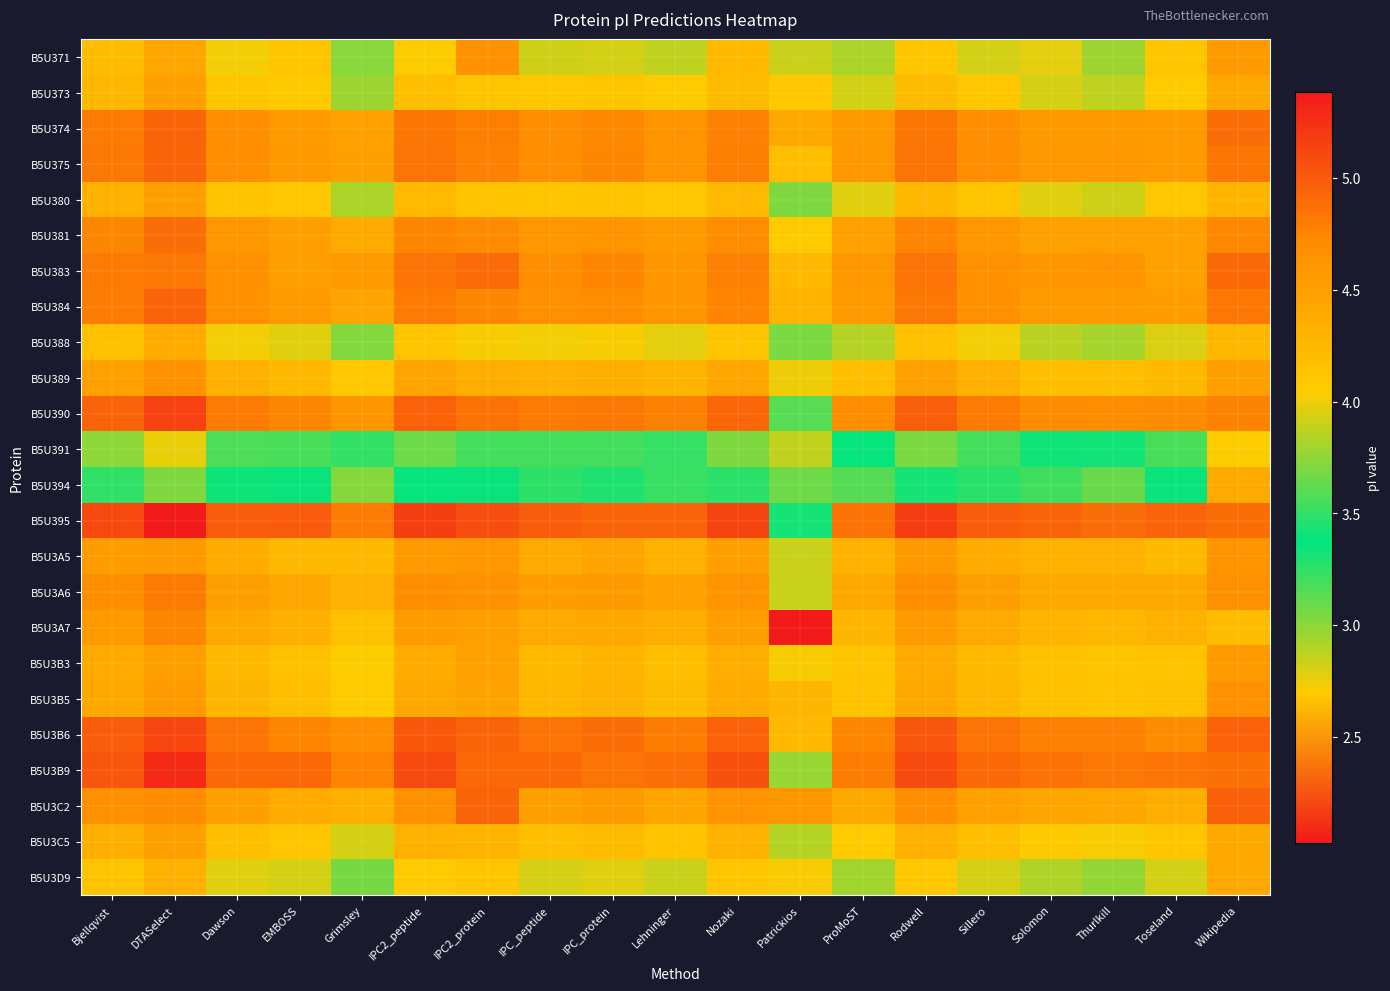

Reading left to right, what are all the values shown in this chart?

B5U371: Bjellqvist=4.2	DTASelect=4.4	Dawson=4.0	EMBOSS=4.1	Grimsley=3.7	IPC2_peptide=4.0	IPC2_protein=4.6	IPC_peptide=3.9	IPC_protein=3.9	Lehninger=3.9	Nozaki=4.2	Patrickios=3.9	ProMoST=3.8	Rodwell=4.1	Sillero=3.9	Solomon=4.0	Thurlkill=3.8	Toseland=4.1	Wikipedia=4.6
B5U373: Bjellqvist=4.3	DTASelect=4.5	Dawson=4.1	EMBOSS=4.1	Grimsley=3.8	IPC2_peptide=4.2	IPC2_protein=4.1	IPC_peptide=4.1	IPC_protein=4.1	Lehninger=4.0	Nozaki=4.2	Patrickios=4.1	ProMoST=3.9	Rodwell=4.2	Sillero=4.1	Solomon=3.9	Thurlkill=3.9	Toseland=4.0	Wikipedia=4.4
B5U374: Bjellqvist=4.8	DTASelect=4.9	Dawson=4.7	EMBOSS=4.6	Grimsley=4.5	IPC2_peptide=4.8	IPC2_protein=4.8	IPC_peptide=4.7	IPC_protein=4.7	Lehninger=4.6	Nozaki=4.8	Patrickios=4.4	ProMoST=4.6	Rodwell=4.8	Sillero=4.7	Solomon=4.6	Thurlkill=4.6	Toseland=4.5	Wikipedia=4.9
B5U375: Bjellqvist=4.8	DTASelect=4.9	Dawson=4.7	EMBOSS=4.6	Grimsley=4.5	IPC2_peptide=4.9	IPC2_protein=4.8	IPC_peptide=4.7	IPC_protein=4.7	Lehninger=4.6	Nozaki=4.8	Patrickios=4.2	ProMoST=4.6	Rodwell=4.9	Sillero=4.7	Solomon=4.6	Thurlkill=4.6	Toseland=4.5	Wikipedia=4.8
B5U380: Bjellqvist=4.3	DTASelect=4.5	Dawson=4.1	EMBOSS=4.1	Grimsley=3.8	IPC2_peptide=4.2	IPC2_protein=4.1	IPC_peptide=4.1	IPC_protein=4.1	Lehninger=4.1	Nozaki=4.2	Patrickios=3.7	ProMoST=4.0	Rodwell=4.3	Sillero=4.1	Solomon=4.0	Thurlkill=3.9	Toseland=4.1	Wikipedia=4.3
B5U381: Bjellqvist=4.7	DTASelect=4.9	Dawson=4.6	EMBOSS=4.5	Grimsley=4.4	IPC2_peptide=4.7	IPC2_protein=4.7	IPC_peptide=4.6	IPC_protein=4.6	Lehninger=4.5	Nozaki=4.7	Patrickios=4.0	ProMoST=4.5	Rodwell=4.8	Sillero=4.6	Solomon=4.5	Thurlkill=4.5	Toseland=4.5	Wikipedia=4.7
B5U383: Bjellqvist=4.8	DTASelect=4.8	Dawson=4.7	EMBOSS=4.5	Grimsley=4.5	IPC2_peptide=4.9	IPC2_protein=4.9	IPC_peptide=4.7	IPC_protein=4.7	Lehninger=4.6	Nozaki=4.8	Patrickios=4.2	ProMoST=4.6	Rodwell=4.9	Sillero=4.7	Solomon=4.6	Thurlkill=4.6	Toseland=4.5	Wikipedia=4.9
B5U384: Bjellqvist=4.8	DTASelect=5.0	Dawson=4.7	EMBOSS=4.6	Grimsley=4.5	IPC2_peptide=4.8	IPC2_protein=4.7	IPC_peptide=4.7	IPC_protein=4.7	Lehninger=4.6	Nozaki=4.8	Patrickios=4.3	ProMoST=4.5	Rodwell=4.8	Sillero=4.7	Solomon=4.5	Thurlkill=4.5	Toseland=4.5	Wikipedia=4.8
B5U388: Bjellqvist=4.2	DTASelect=4.4	Dawson=4.0	EMBOSS=4.0	Grimsley=3.7	IPC2_peptide=4.1	IPC2_protein=4.0	IPC_peptide=4.0	IPC_protein=4.0	Lehninger=4.0	Nozaki=4.1	Patrickios=3.7	ProMoST=3.8	Rodwell=4.2	Sillero=4.0	Solomon=3.9	Thurlkill=3.8	Toseland=3.9	Wikipedia=4.3
B5U389: Bjellqvist=4.5	DTASelect=4.6	Dawson=4.3	EMBOSS=4.2	Grimsley=4.1	IPC2_peptide=4.5	IPC2_protein=4.4	IPC_peptide=4.3	IPC_protein=4.4	Lehninger=4.3	Nozaki=4.4	Patrickios=4.0	ProMoST=4.2	Rodwell=4.5	Sillero=4.3	Solomon=4.2	Thurlkill=4.2	Toseland=4.2	Wikipedia=4.5
B5U390: Bjellqvist=5.0	DTASelect=5.1	Dawson=4.8	EMBOSS=4.7	Grimsley=4.6	IPC2_peptide=5.0	IPC2_protein=4.9	IPC_peptide=4.8	IPC_protein=4.8	Lehninger=4.8	Nozaki=4.9	Patrickios=3.6	ProMoST=4.7	Rodwell=5.0	Sillero=4.8	Solomon=4.7	Thurlkill=4.7	Toseland=4.7	Wikipedia=4.8
B5U391: Bjellqvist=3.7	DTASelect=4.0	Dawson=3.6	EMBOSS=3.6	Grimsley=3.2	IPC2_peptide=3.7	IPC2_protein=3.6	IPC_peptide=3.6	IPC_protein=3.6	Lehninger=3.5	Nozaki=3.7	Patrickios=2.9	ProMoST=3.4	Rodwell=3.7	Sillero=3.6	Solomon=3.4	Thurlkill=3.3	Toseland=3.6	Wikipedia=4.0
B5U394: Bjellqvist=3.5	DTASelect=3.7	Dawson=3.3	EMBOSS=3.4	Grimsley=3.0	IPC2_peptide=3.4	IPC2_protein=3.4	IPC_peptide=3.2	IPC_protein=3.3	Lehninger=3.2	Nozaki=3.5	Patrickios=3.1	ProMoST=3.1	Rodwell=3.4	Sillero=3.3	Solomon=3.2	Thurlkill=3.1	Toseland=3.4	Wikipedia=4.4
B5U395: Bjellqvist=5.1	DTASelect=5.4	Dawson=5.0	EMBOSS=5.0	Grimsley=4.8	IPC2_peptide=5.2	IPC2_protein=5.1	IPC_peptide=5.0	IPC_protein=4.9	Lehninger=5.0	Nozaki=5.1	Patrickios=3.4	ProMoST=4.9	Rodwell=5.2	Sillero=5.0	Solomon=4.9	Thurlkill=4.9	Toseland=5.0	Wikipedia=4.9
B5U3A5: Bjellqvist=4.5	DTASelect=4.6	Dawson=4.4	EMBOSS=4.2	Grimsley=4.2	IPC2_peptide=4.6	IPC2_protein=4.6	IPC_peptide=4.4	IPC_protein=4.5	Lehninger=4.3	Nozaki=4.5	Patrickios=3.9	ProMoST=4.3	Rodwell=4.6	Sillero=4.4	Solomon=4.3	Thurlkill=4.3	Toseland=4.2	Wikipedia=4.6
B5U3A6: Bjellqvist=4.7	DTASelect=4.8	Dawson=4.5	EMBOSS=4.4	Grimsley=4.3	IPC2_peptide=4.7	IPC2_protein=4.6	IPC_peptide=4.5	IPC_protein=4.6	Lehninger=4.5	Nozaki=4.6	Patrickios=3.9	ProMoST=4.4	Rodwell=4.7	Sillero=4.5	Solomon=4.4	Thurlkill=4.4	Toseland=4.4	Wikipedia=4.7
B5U3A7: Bjellqvist=4.5	DTASelect=4.7	Dawson=4.4	EMBOSS=4.3	Grimsley=4.2	IPC2_peptide=4.5	IPC2_protein=4.5	IPC_peptide=4.4	IPC_protein=4.4	Lehninger=4.4	Nozaki=4.5	Patrickios=2.0	ProMoST=4.3	Rodwell=4.5	Sillero=4.4	Solomon=4.3	Thurlkill=4.3	Toseland=4.3	Wikipedia=4.2
B5U3B3: Bjellqvist=4.4	DTASelect=4.5	Dawson=4.2	EMBOSS=4.2	Grimsley=4.0	IPC2_peptide=4.4	IPC2_protein=4.5	IPC_peptide=4.2	IPC_protein=4.3	Lehninger=4.2	Nozaki=4.4	Patrickios=4.0	ProMoST=4.1	Rodwell=4.4	Sillero=4.2	Solomon=4.2	Thurlkill=4.1	Toseland=4.1	Wikipedia=4.6
B5U3B5: Bjellqvist=4.4	DTASelect=4.5	Dawson=4.3	EMBOSS=4.2	Grimsley=4.0	IPC2_peptide=4.4	IPC2_protein=4.5	IPC_peptide=4.3	IPC_protein=4.3	Lehninger=4.2	Nozaki=4.4	Patrickios=4.3	ProMoST=4.1	Rodwell=4.4	Sillero=4.3	Solomon=4.2	Thurlkill=4.1	Toseland=4.2	Wikipedia=4.6
B5U3B6: Bjellqvist=5.0	DTASelect=5.1	Dawson=4.9	EMBOSS=4.7	Grimsley=4.7	IPC2_peptide=5.0	IPC2_protein=4.9	IPC_peptide=4.9	IPC_protein=4.9	Lehninger=4.8	Nozaki=5.0	Patrickios=4.2	ProMoST=4.7	Rodwell=5.0	Sillero=4.9	Solomon=4.8	Thurlkill=4.8	Toseland=4.7	Wikipedia=5.0
B5U3B9: Bjellqvist=5.0	DTASelect=5.3	Dawson=4.9	EMBOSS=4.9	Grimsley=4.8	IPC2_peptide=5.1	IPC2_protein=4.9	IPC_peptide=4.9	IPC_protein=4.9	Lehninger=4.9	Nozaki=5.1	Patrickios=3.8	ProMoST=4.8	Rodwell=5.1	Sillero=4.9	Solomon=4.9	Thurlkill=4.8	Toseland=4.9	Wikipedia=4.9
B5U3C2: Bjellqvist=4.7	DTASelect=4.7	Dawson=4.5	EMBOSS=4.4	Grimsley=4.3	IPC2_peptide=4.7	IPC2_protein=4.9	IPC_peptide=4.5	IPC_protein=4.6	Lehninger=4.4	Nozaki=4.6	Patrickios=4.6	ProMoST=4.4	Rodwell=4.7	Sillero=4.5	Solomon=4.4	Thurlkill=4.4	Toseland=4.4	Wikipedia=5.0
B5U3C5: Bjellqvist=4.3	DTASelect=4.5	Dawson=4.2	EMBOSS=4.1	Grimsley=3.9	IPC2_peptide=4.3	IPC2_protein=4.3	IPC_peptide=4.2	IPC_protein=4.2	Lehninger=4.1	Nozaki=4.3	Patrickios=3.8	ProMoST=4.0	Rodwell=4.3	Sillero=4.2	Solomon=4.1	Thurlkill=4.0	Toseland=4.1	Wikipedia=4.4
B5U3D9: Bjellqvist=4.1	DTASelect=4.3	Dawson=4.0	EMBOSS=3.9	Grimsley=3.7	IPC2_peptide=4.0	IPC2_protein=4.1	IPC_peptide=3.9	IPC_protein=4.0	Lehninger=3.9	Nozaki=4.1	Patrickios=4.0	ProMoST=3.8	Rodwell=4.1	Sillero=3.9	Solomon=3.8	Thurlkill=3.8	Toseland=3.9	Wikipedia=4.4